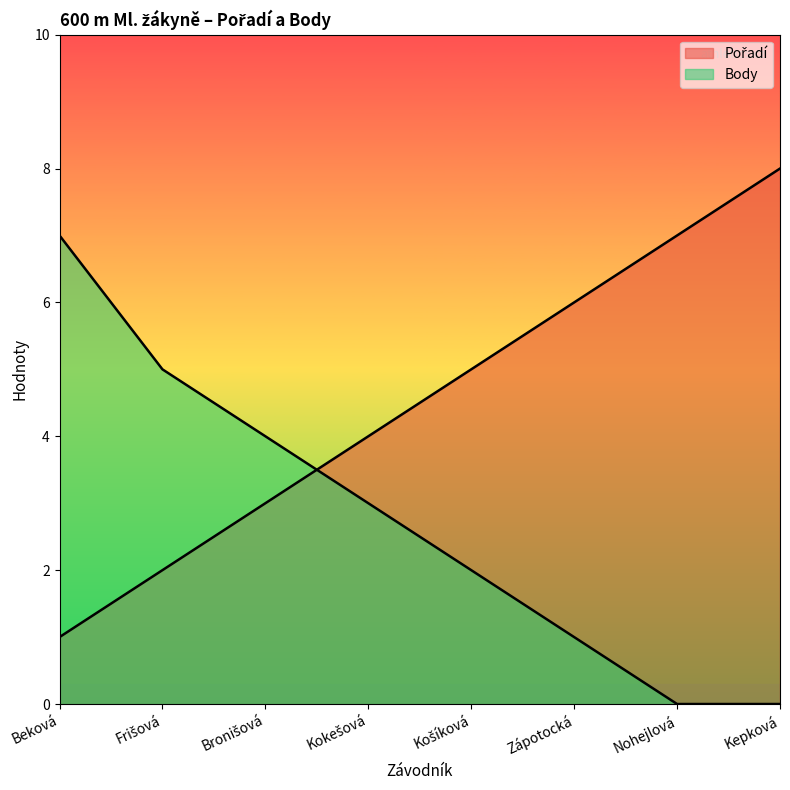

Which label corresponds to the largest value in the chart?

Kepková